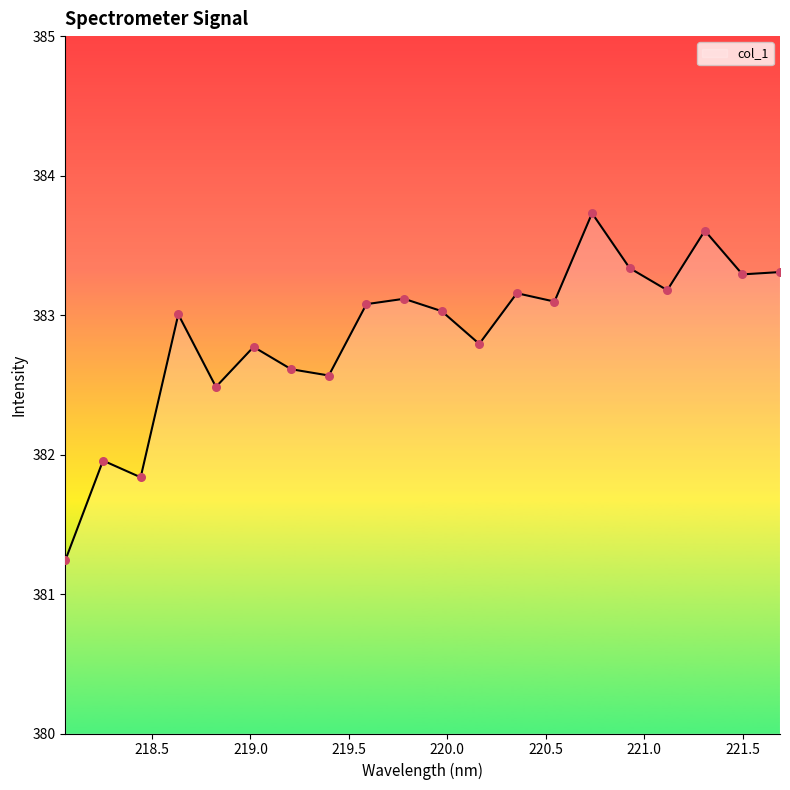

What is the smallest value displayed?

381.2